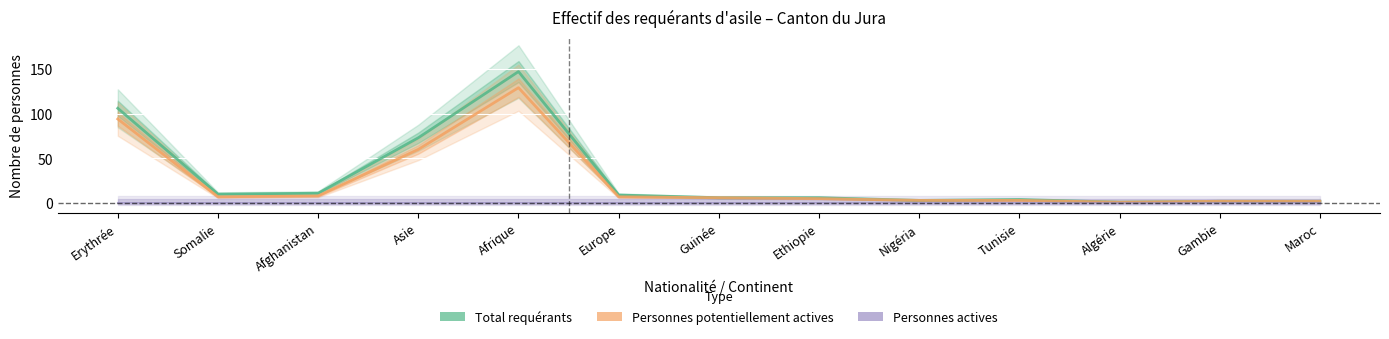

True or false: Personnes actives has more than 2 interior local peaks.

False